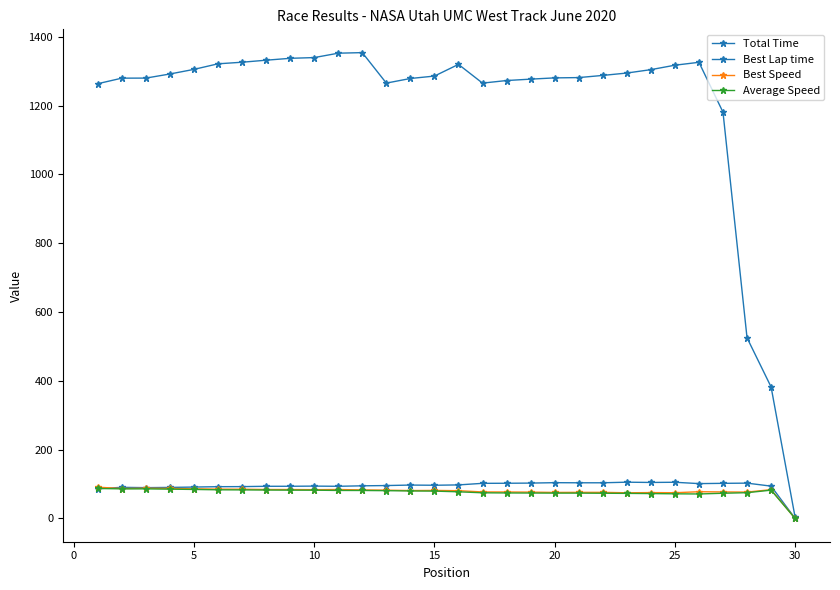

How many values in the Total Time series are below 1287?

15